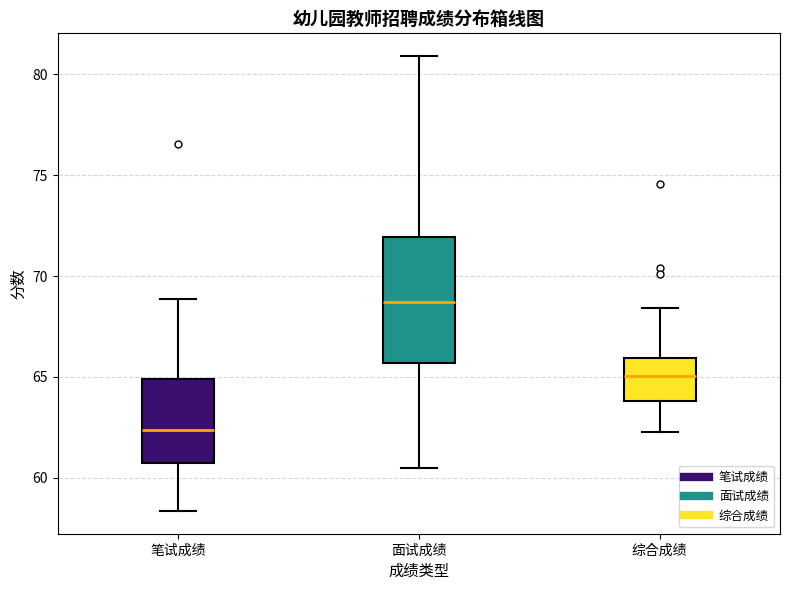

Where is the upper edge of the box for 面试成绩 on the y-axis? The values are not printed on the chart, so give them approximately, as read against the axis.

72.0